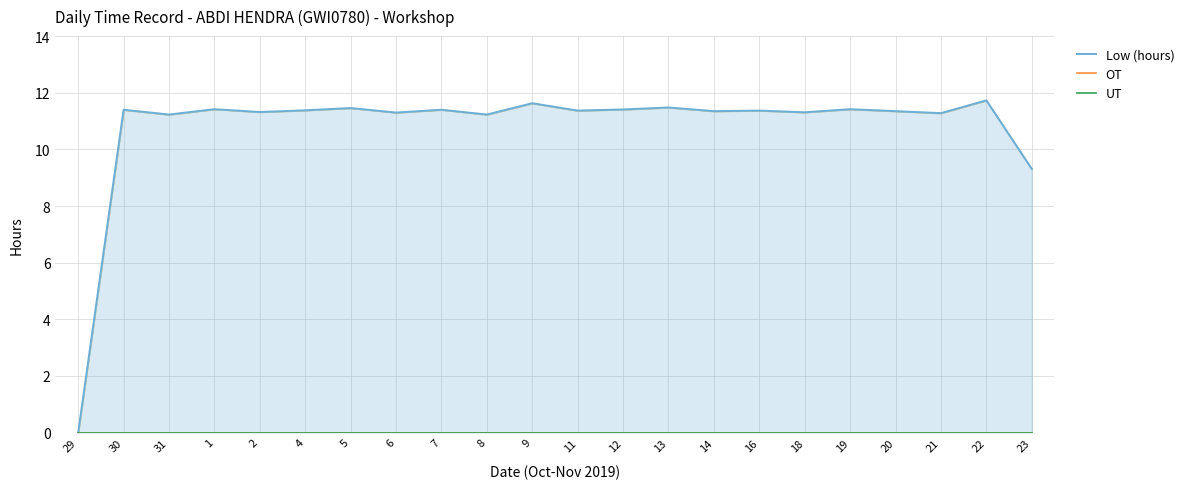

What is the spread (max minus min) of values at 19?

11.4